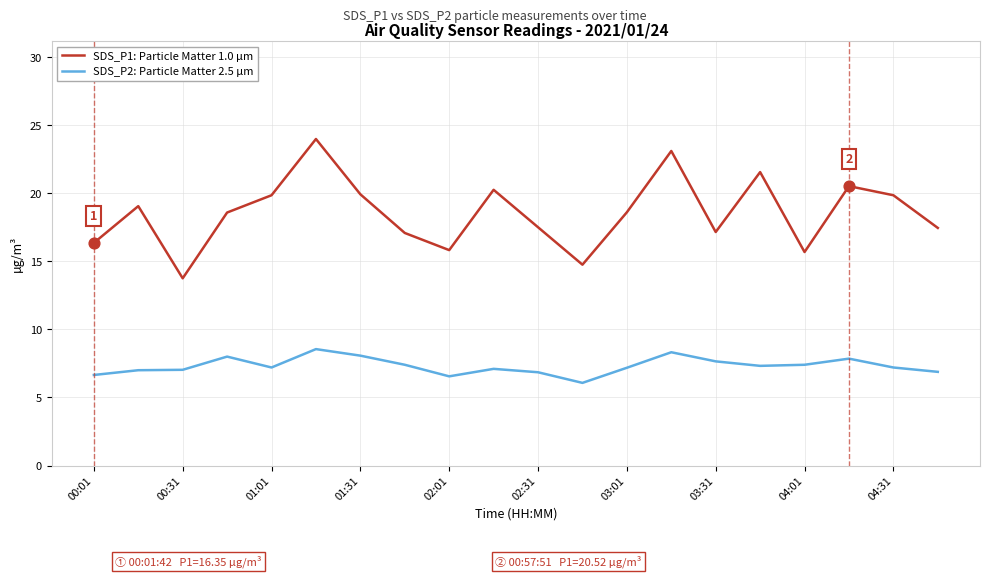

Which series has the largest total across all categories?

SDS_P1: Particle Matter 1.0 µm